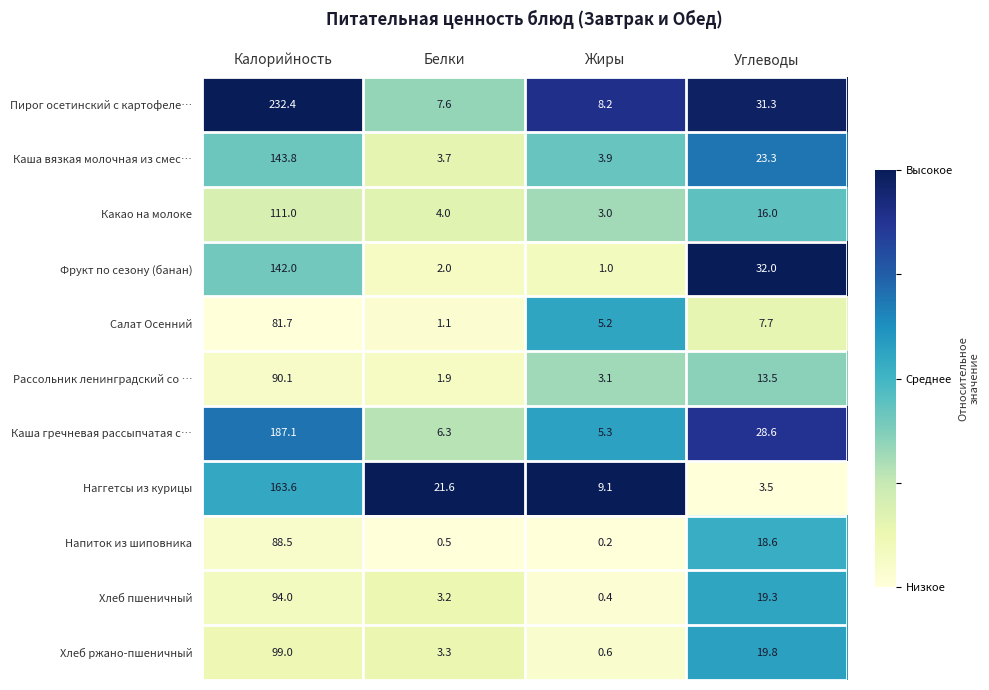

What is the sum of all Хлеб пшеничный values?

116.9